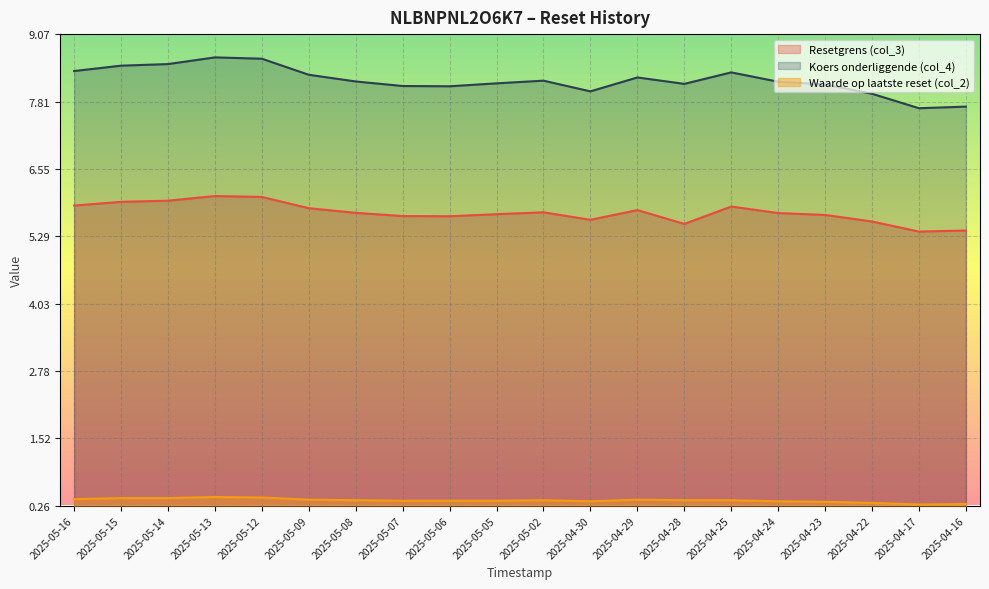

List the series in order of their peak value, highest first.

Koers onderliggende (col_4), Resetgrens (col_3), Waarde op laatste reset (col_2)